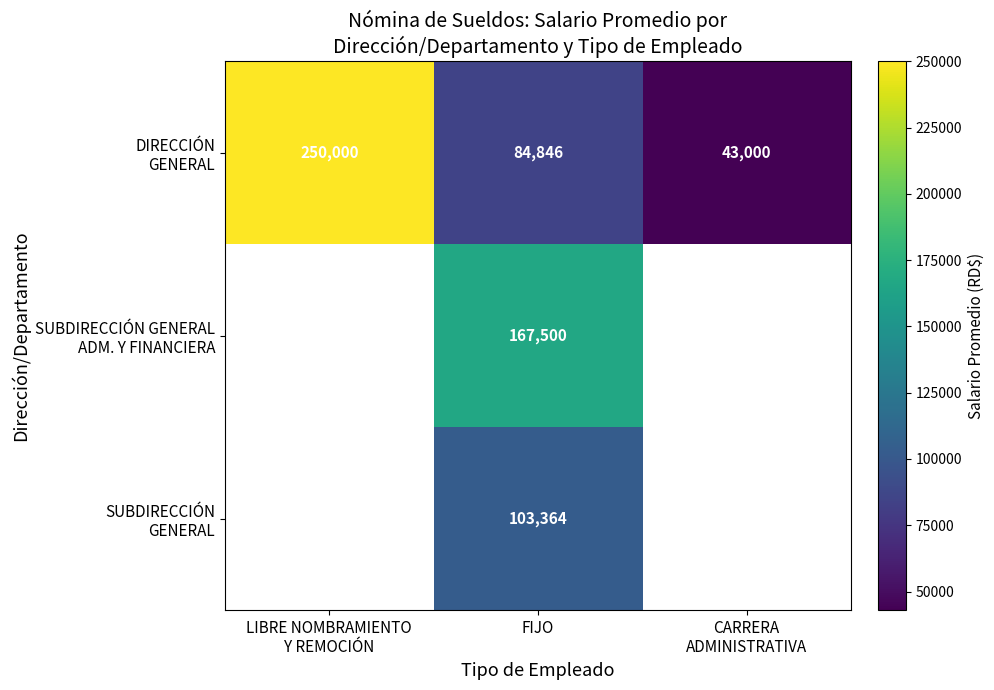

What is the difference between the highest and lowest values at FIJO?

82654